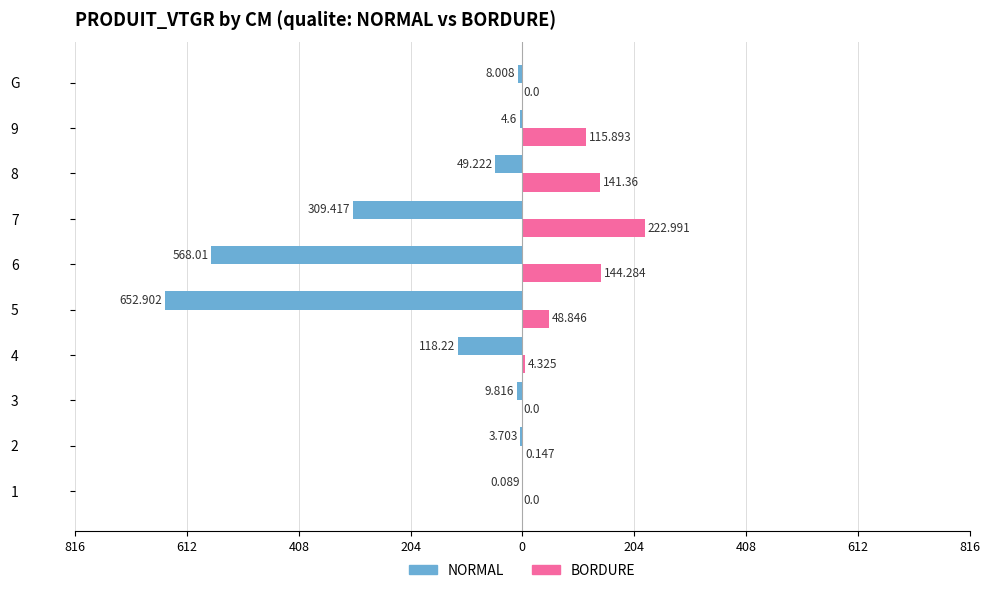

What are all the series names shown in the legend?

NORMAL, BORDURE